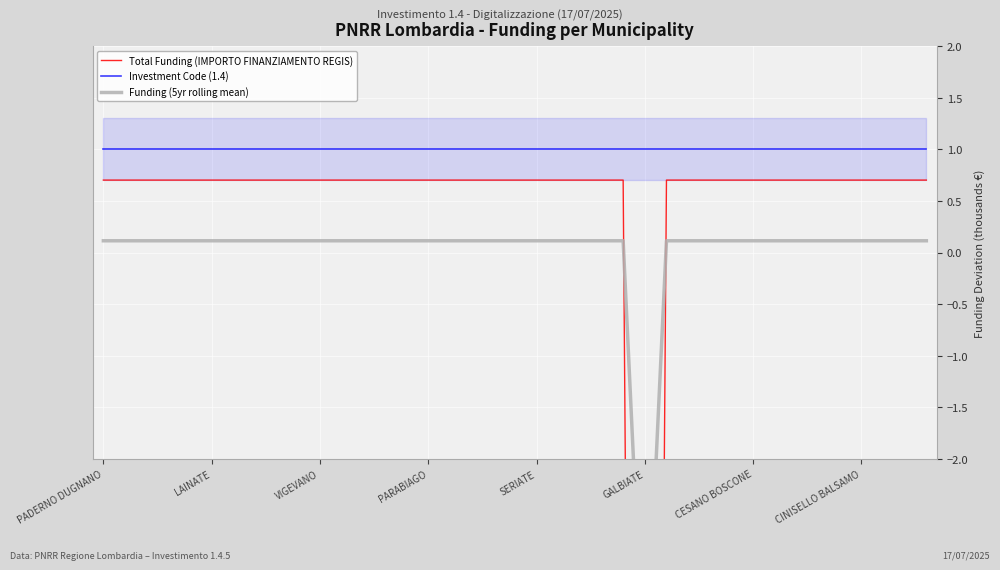

True or false: Total Funding (IMPORTO FINANZIAMENTO REGIS) and Investment Code (1.4) cross at least once.

False